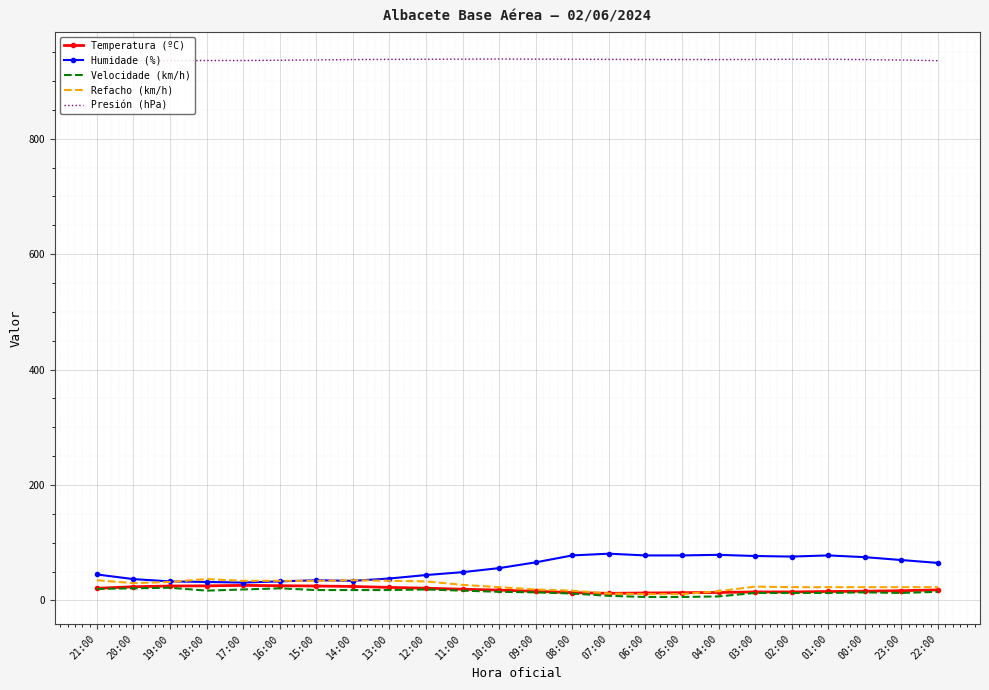

The Presión (hPa) series shows 1221.5 at 22:00. True or false?

False